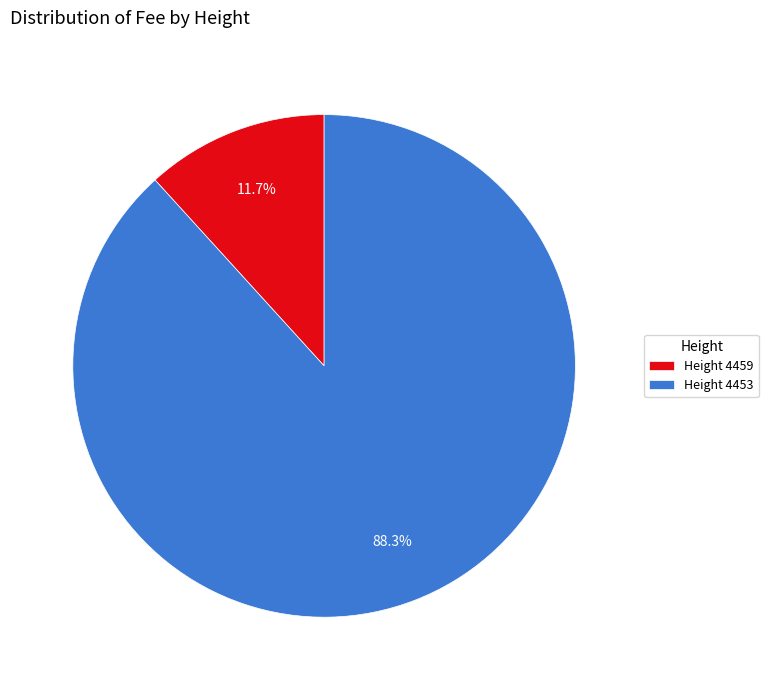

Is Height 4459 the majority of the pie?

No